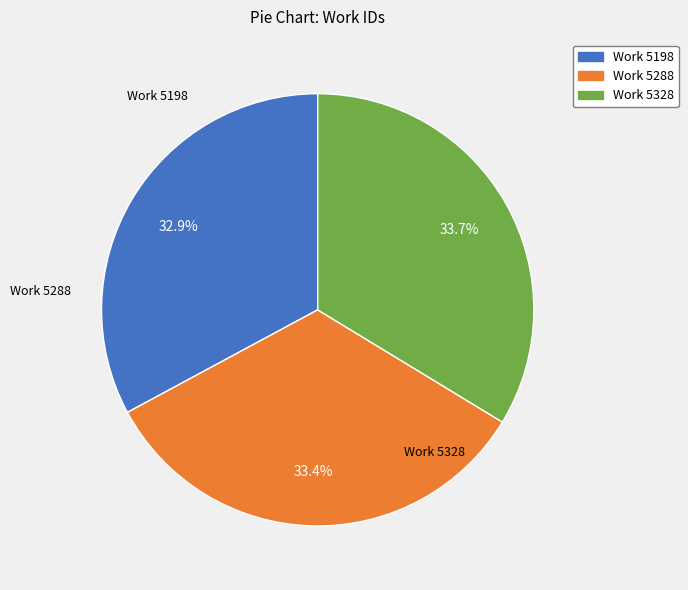

Is there a majority slice in this chart?

No